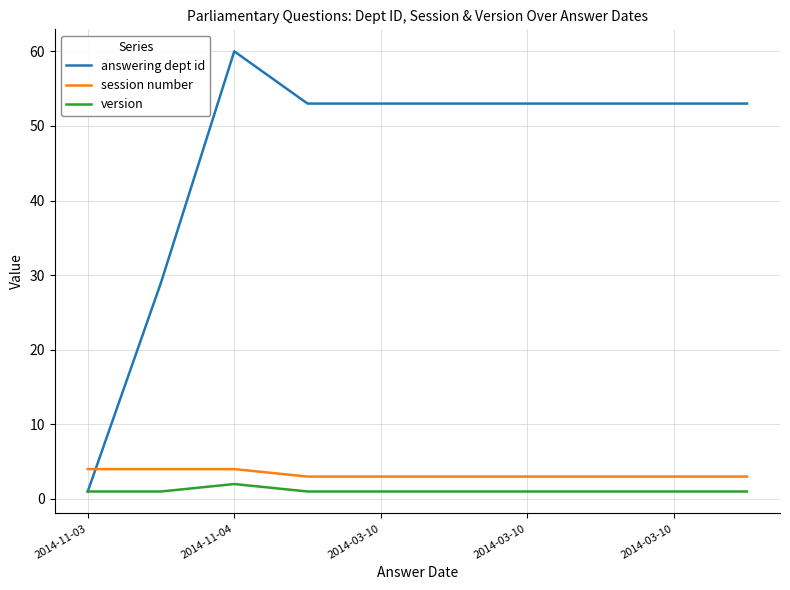

Which series has the widest spread of values?

answering dept id